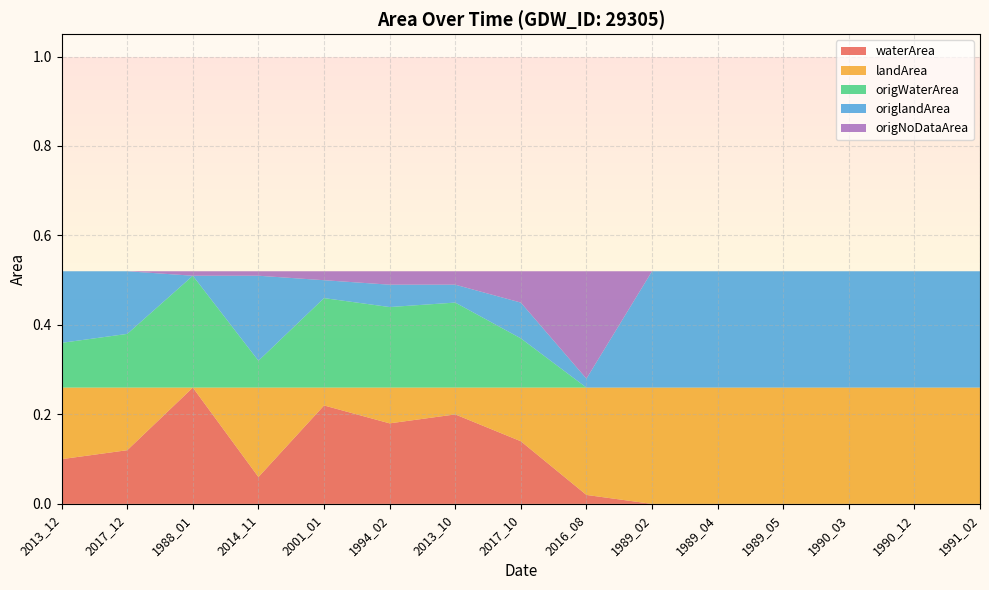

Reading right to left, transcribe all the data shown in this chart.

waterArea: 1991_02=0.0	1990_12=0.0	1990_03=0.0	1989_05=0.0	1989_04=0.0	1989_02=0.0	2016_08=0.0	2017_10=0.1	2013_10=0.2	1994_02=0.2	2001_01=0.2	2014_11=0.1	1988_01=0.3	2017_12=0.1	2013_12=0.1
landArea: 1991_02=0.3	1990_12=0.3	1990_03=0.3	1989_05=0.3	1989_04=0.3	1989_02=0.3	2016_08=0.2	2017_10=0.1	2013_10=0.1	1994_02=0.1	2001_01=0.0	2014_11=0.2	1988_01=0.0	2017_12=0.1	2013_12=0.2
origWaterArea: 1991_02=0.0	1990_12=0.0	1990_03=0.0	1989_05=0.0	1989_04=0.0	1989_02=0.0	2016_08=0.0	2017_10=0.1	2013_10=0.2	1994_02=0.2	2001_01=0.2	2014_11=0.1	1988_01=0.2	2017_12=0.1	2013_12=0.1
origlandArea: 1991_02=0.3	1990_12=0.3	1990_03=0.3	1989_05=0.3	1989_04=0.3	1989_02=0.3	2016_08=0.0	2017_10=0.1	2013_10=0.0	1994_02=0.1	2001_01=0.0	2014_11=0.2	1988_01=0.0	2017_12=0.1	2013_12=0.2
origNoDataArea: 1991_02=0.0	1990_12=0.0	1990_03=0.0	1989_05=0.0	1989_04=0.0	1989_02=0.0	2016_08=0.2	2017_10=0.1	2013_10=0.0	1994_02=0.0	2001_01=0.0	2014_11=0.0	1988_01=0.0	2017_12=0.0	2013_12=0.0